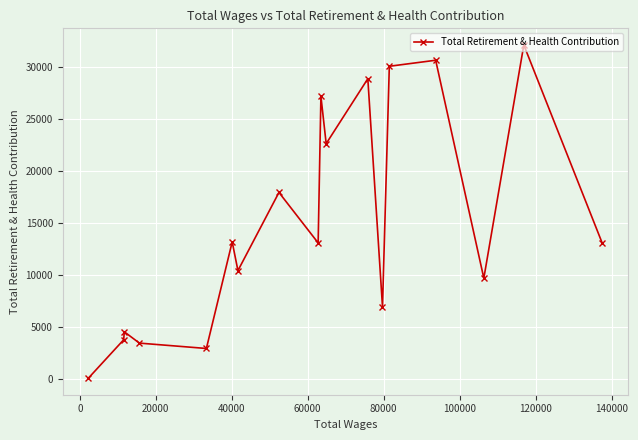

What is the greatest value displayed?

32085